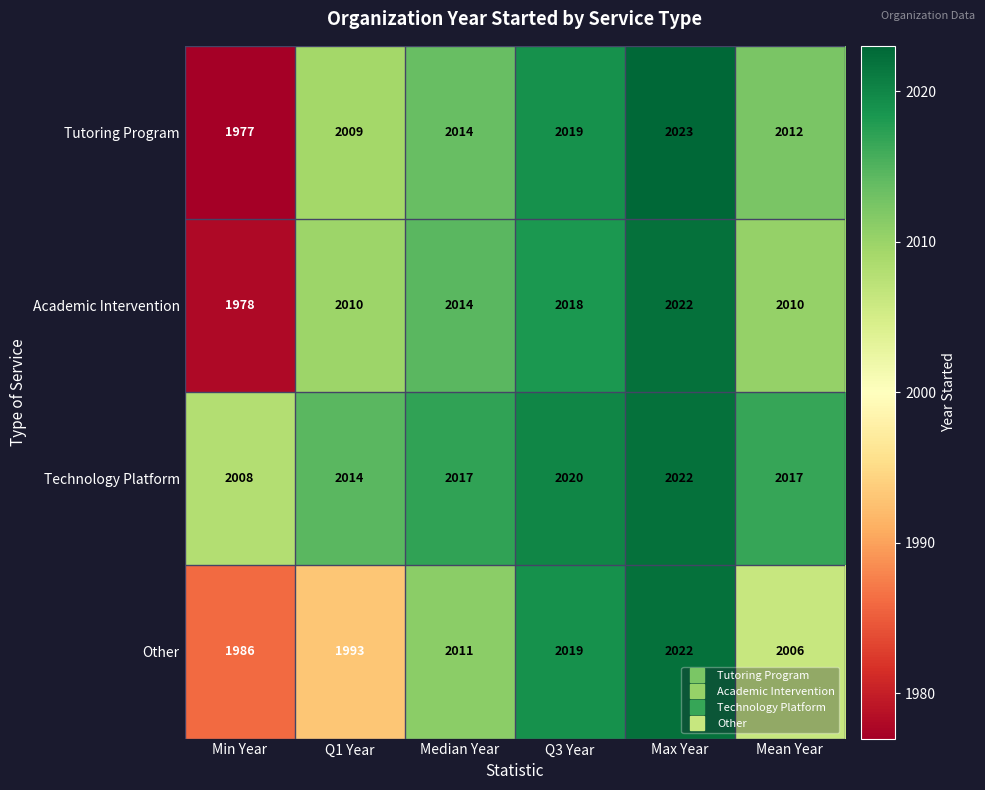

How many categories are shown in the chart?

6